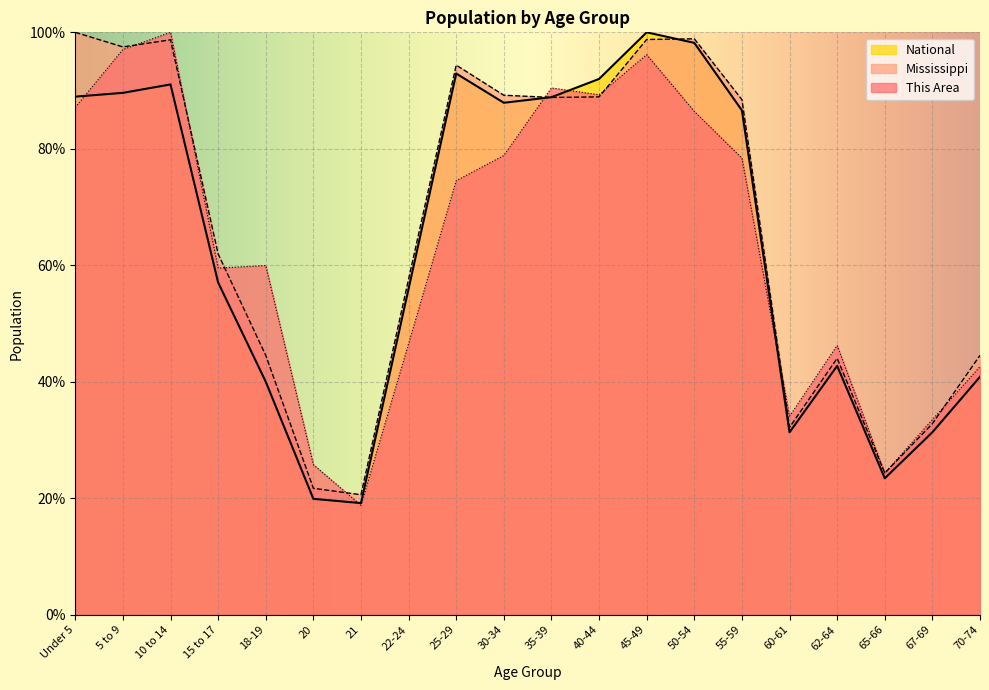

List the labels in order of National value, smallest first.

21, 20, 65-66, 60-61, 67-69, 18-19, 70-74, 62-64, 22-24, 15 to 17, 55-59, 30-34, 35-39, Under 5, 5 to 9, 10 to 14, 40-44, 25-29, 50-54, 45-49